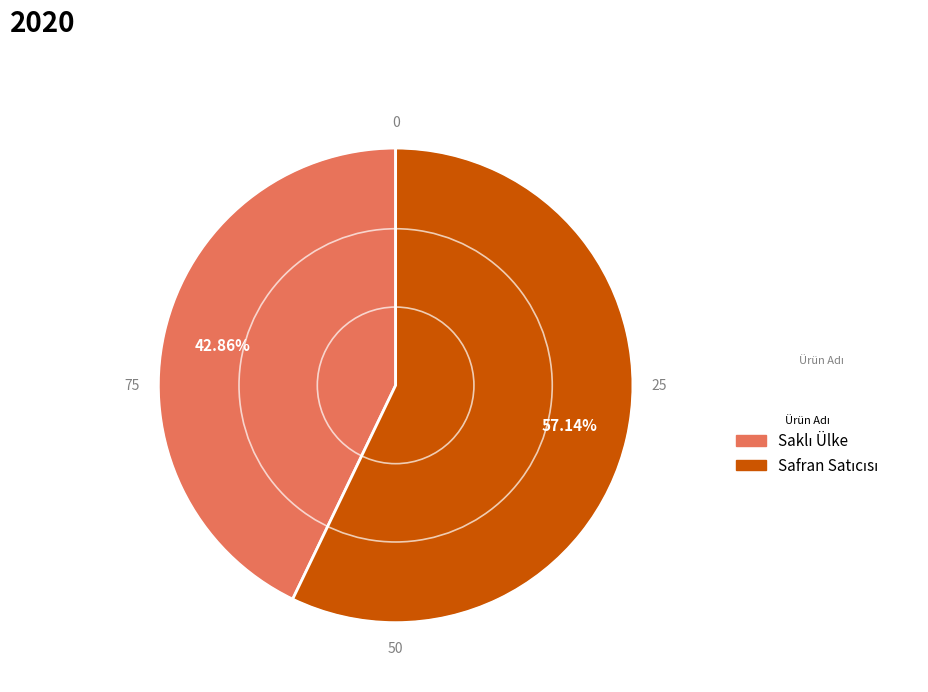

Is there a majority slice in this chart?

Yes